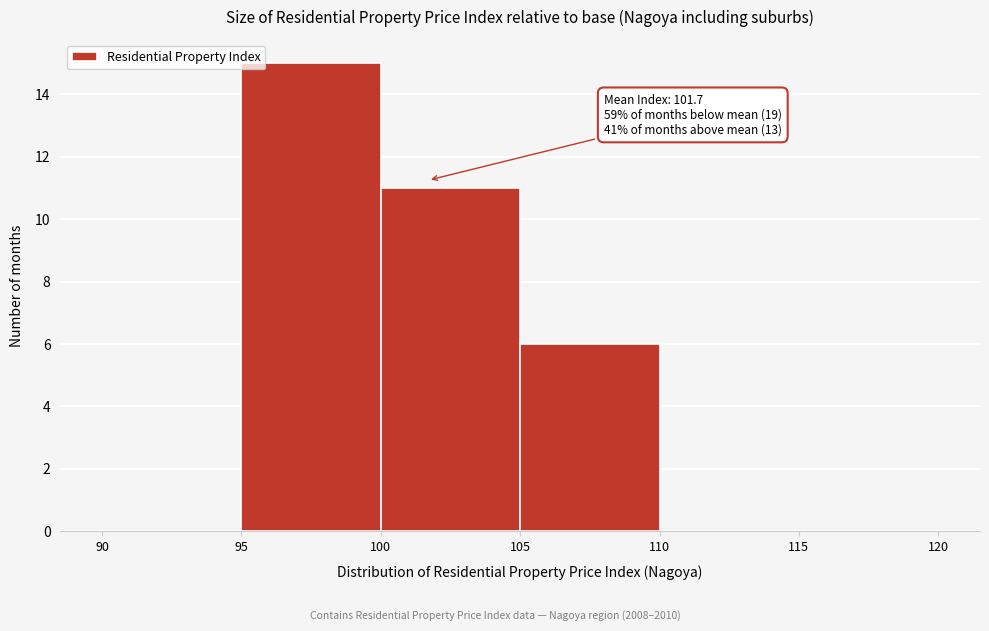

Over which range of the x-axis is the bar tallest?

95 to 100